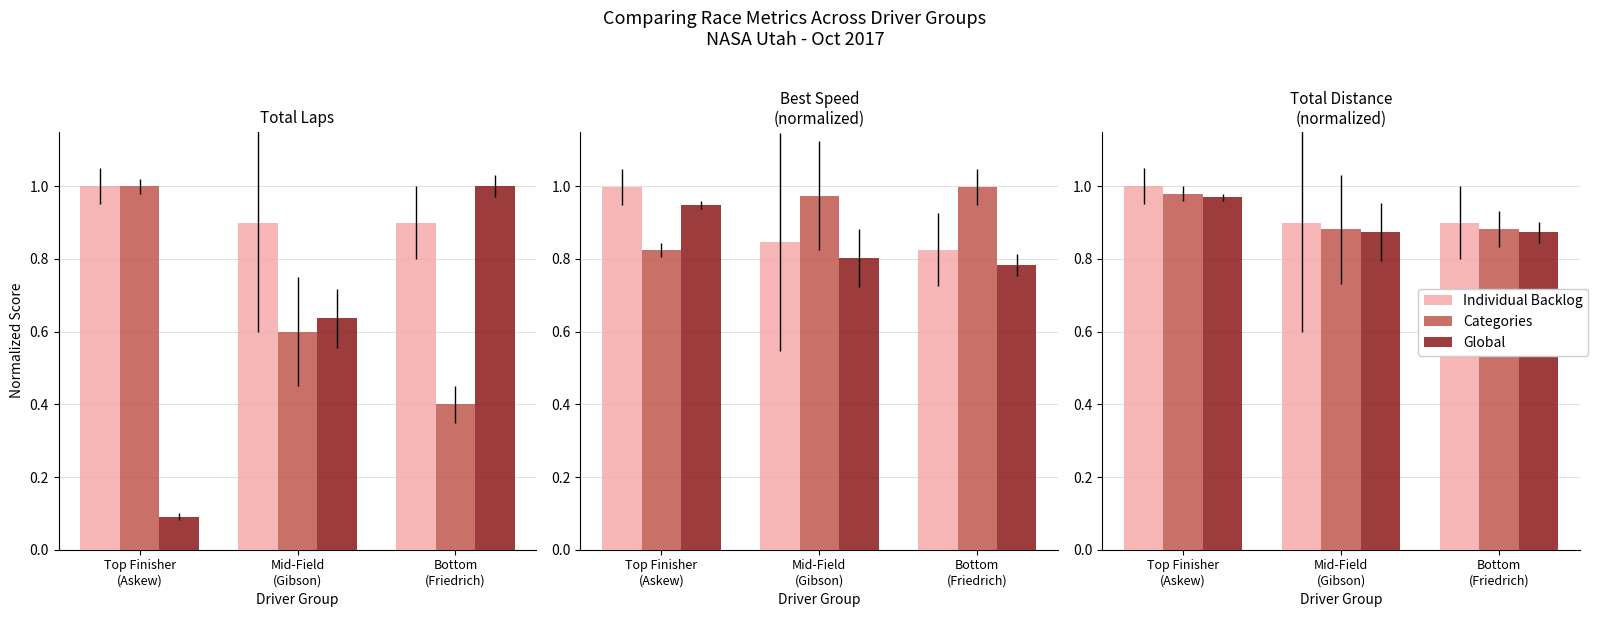

List the series in order of their overall mean, highest first.

Individual Backlog, Categories, Global